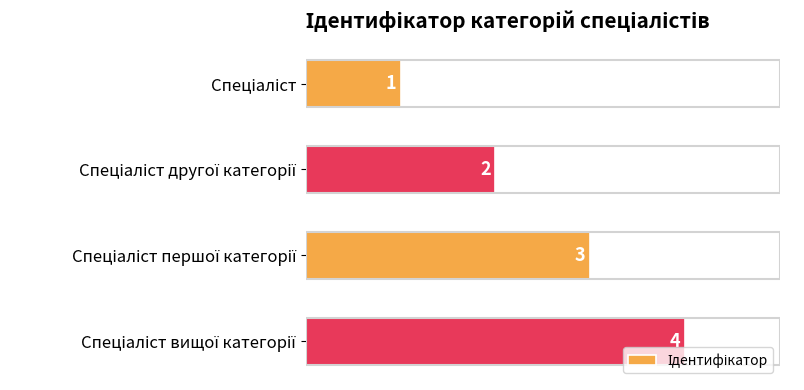

Count the values in the range 2 to 4.

3